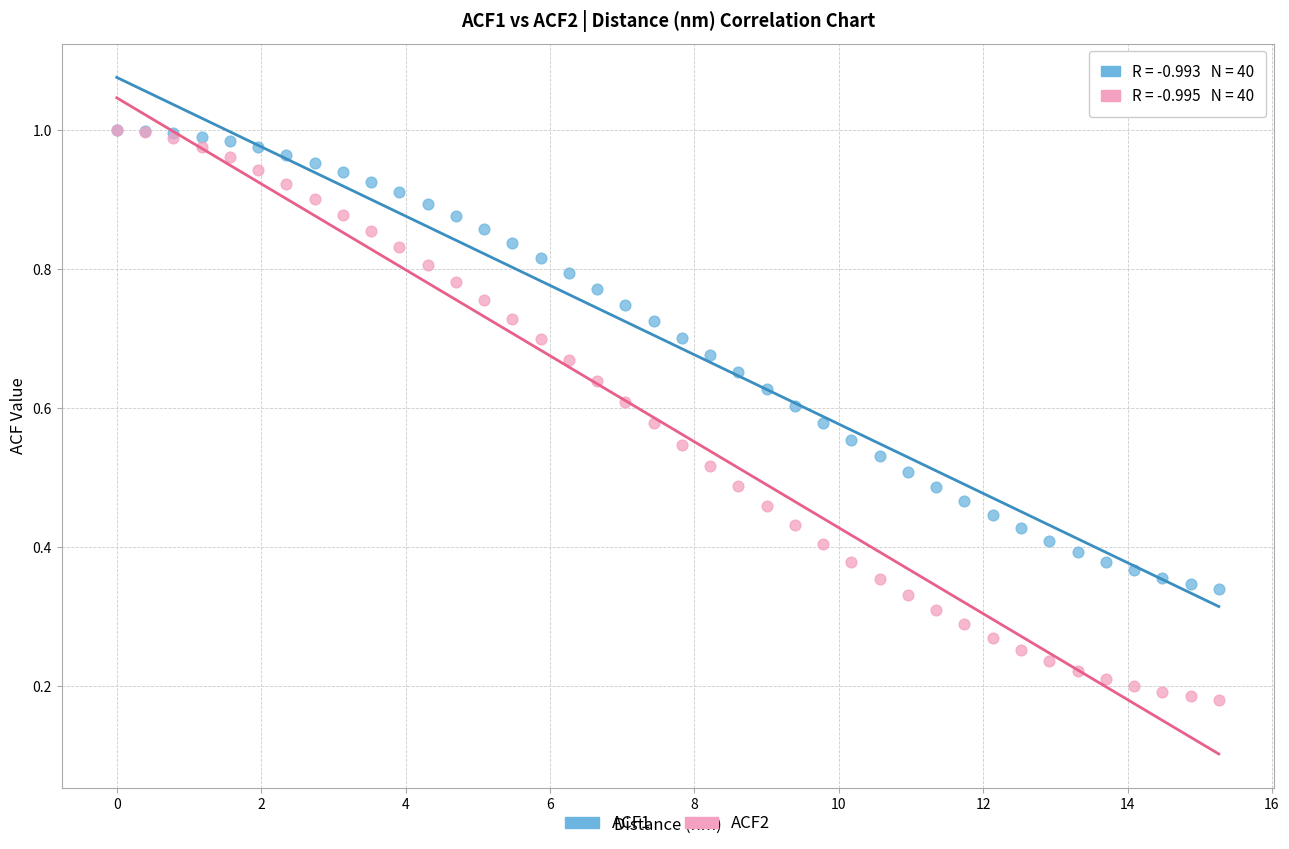

Which series contains the lowest Y value?

ACF2